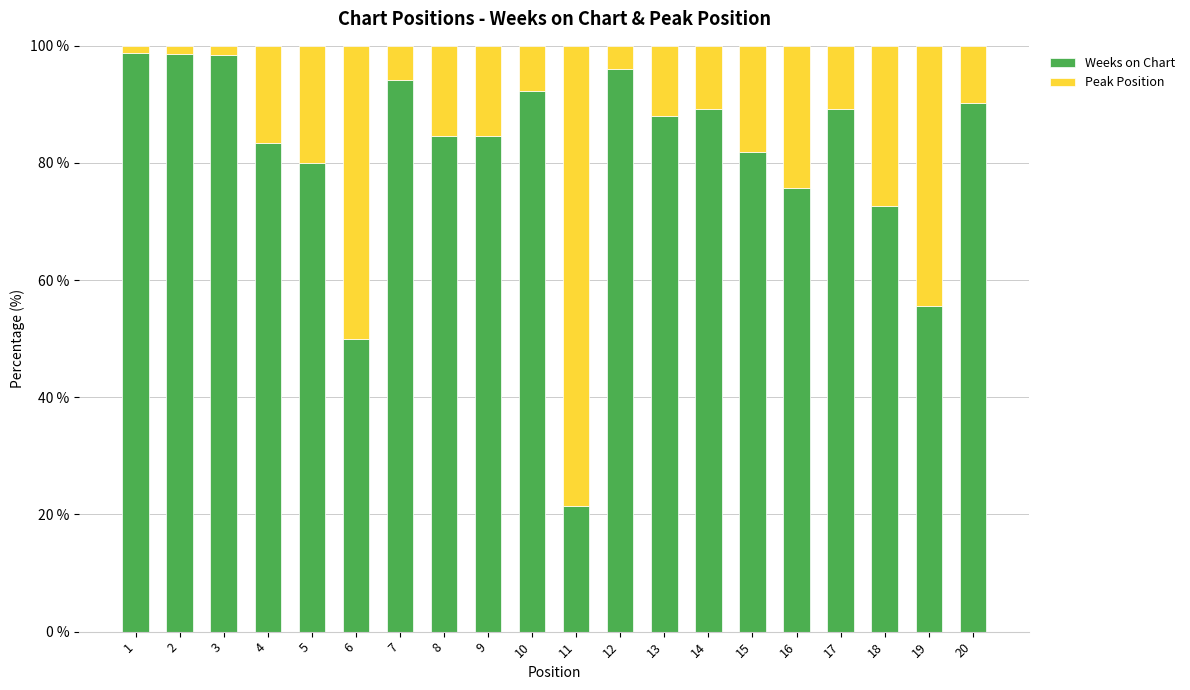

What is the lowest value of the Weeks on Chart series?

21.4